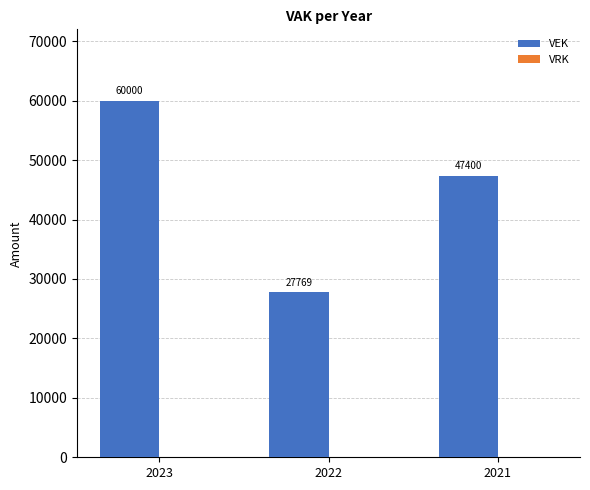

True or false: the data shows 24274 at 2023.

False